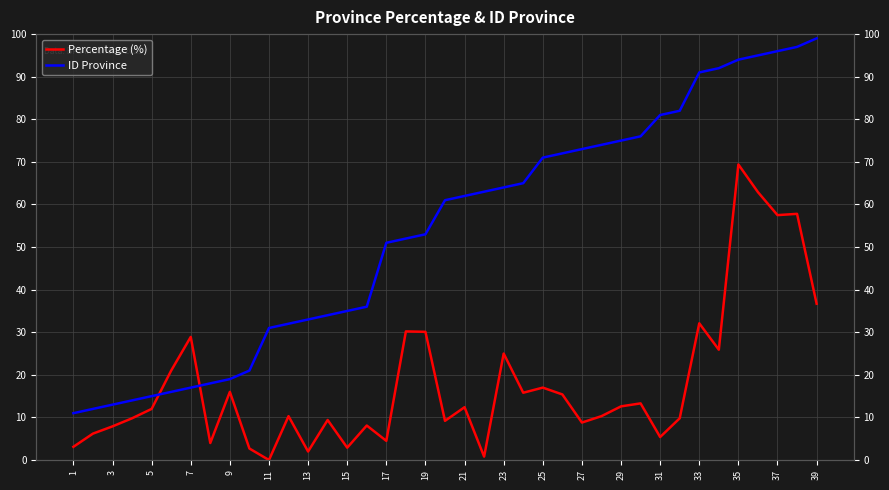

What is the sum of all ID Province values?

2096.0